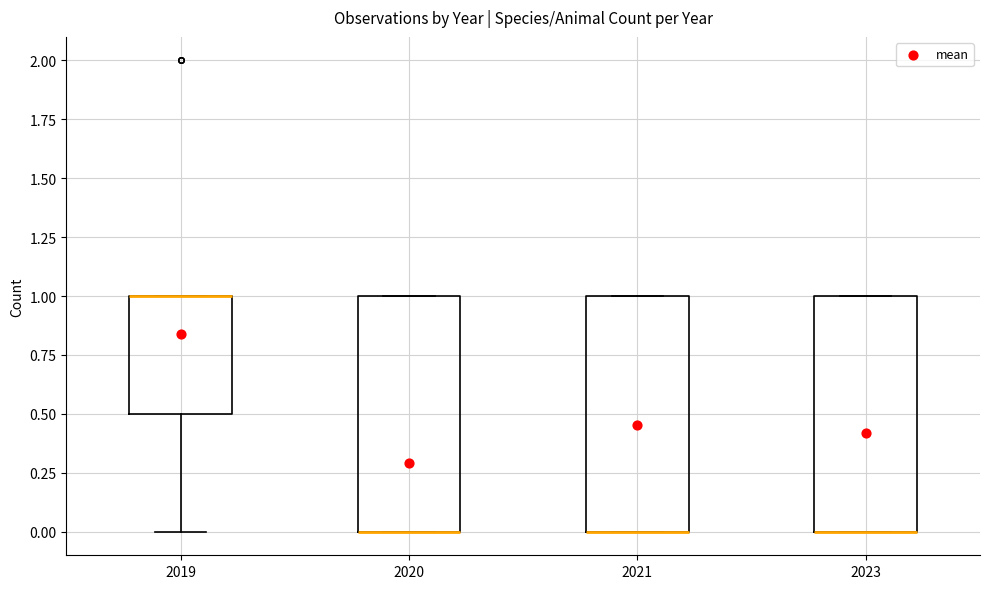

Where is the lower edge of the box at x = 2023 on the y-axis? The values are not printed on the chart, so give them approximately, as read against the axis.

0.0